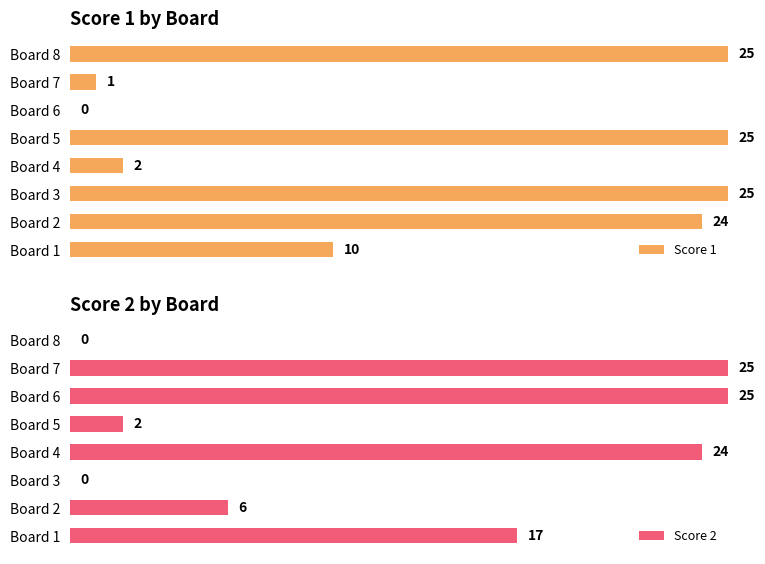

At Board 3, list the series in order from smallest to largest.

Score 2, Score 1